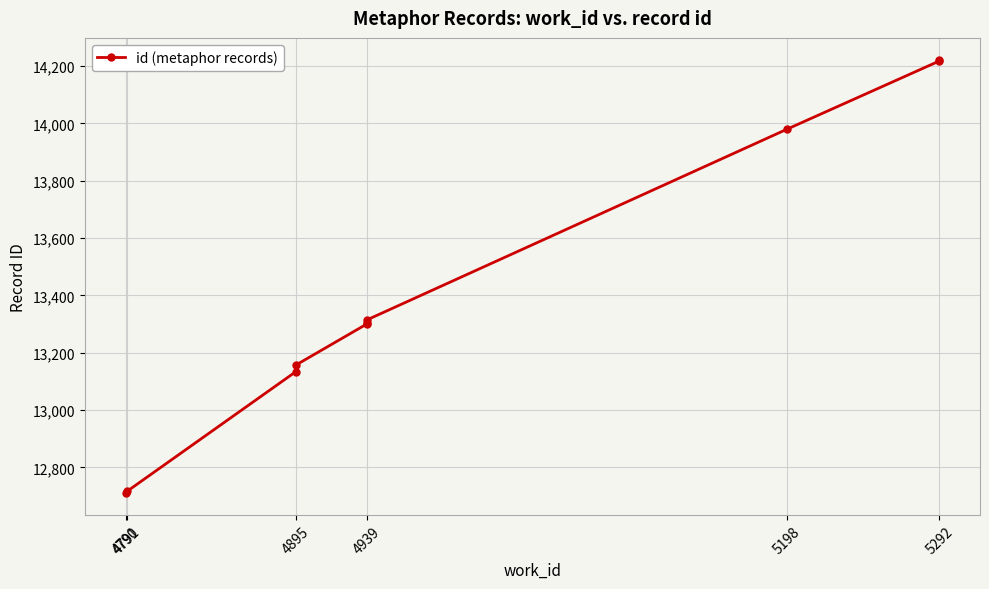

What is the sum of all values?

134059